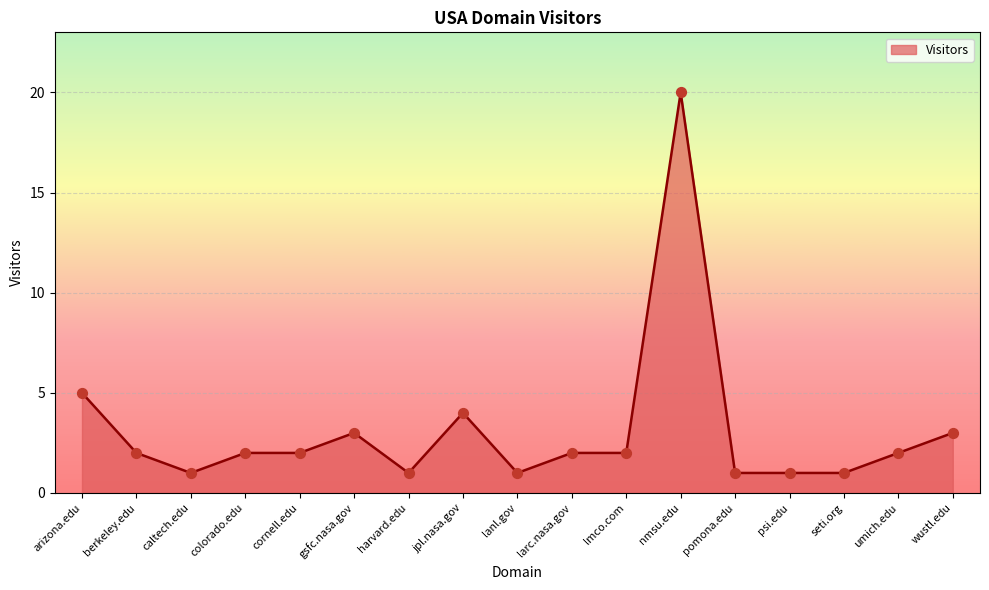

Which has a higher value, lmco.com or wustl.edu?

wustl.edu